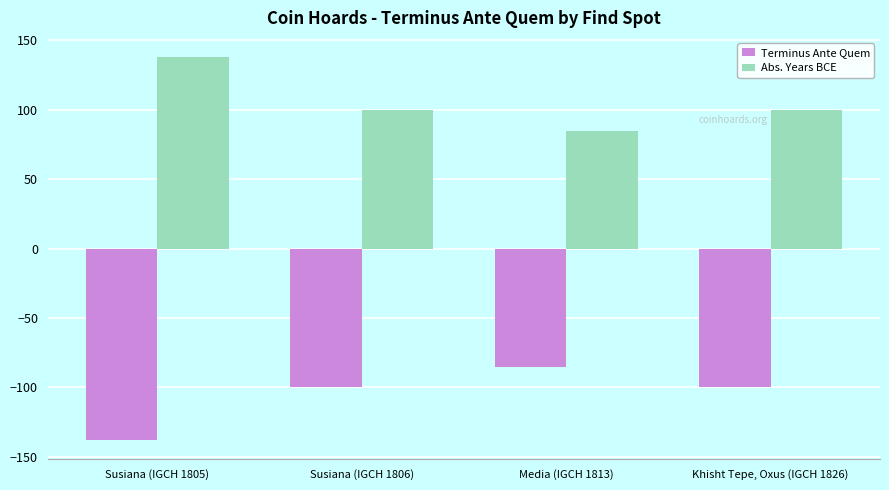

What is the value of the Terminus Ante Quem bar at the 2nd from the left?

-100